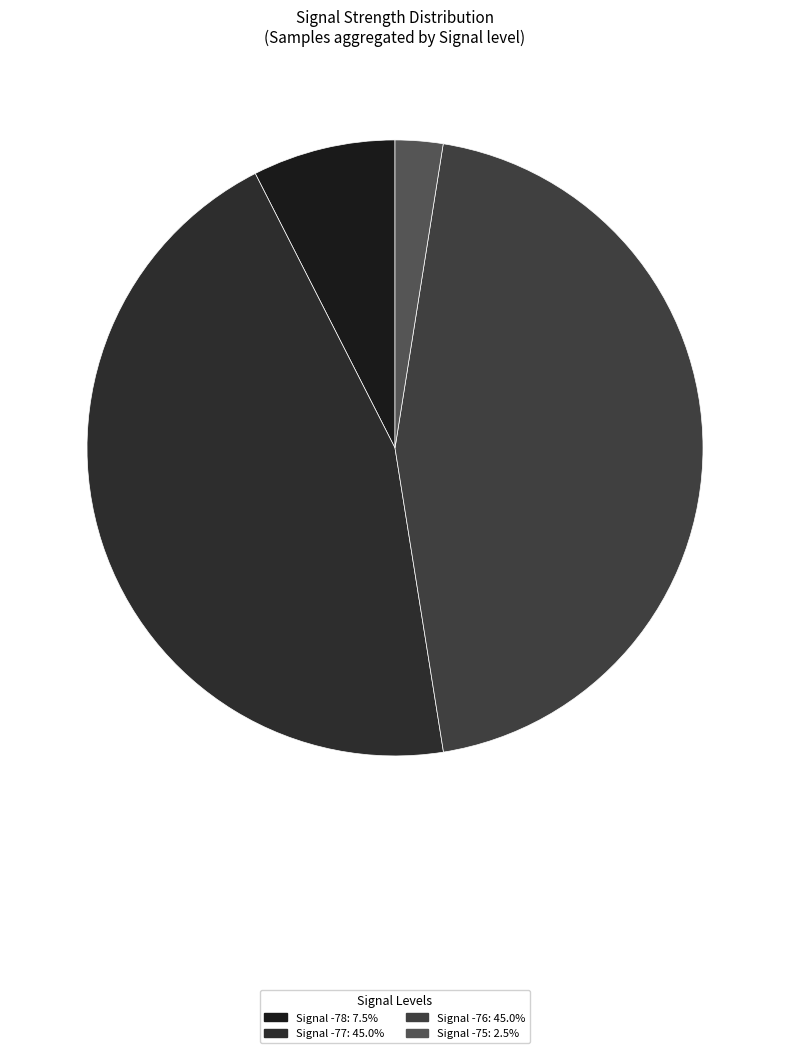

Is there any slice that represents more than half of the pie?

No